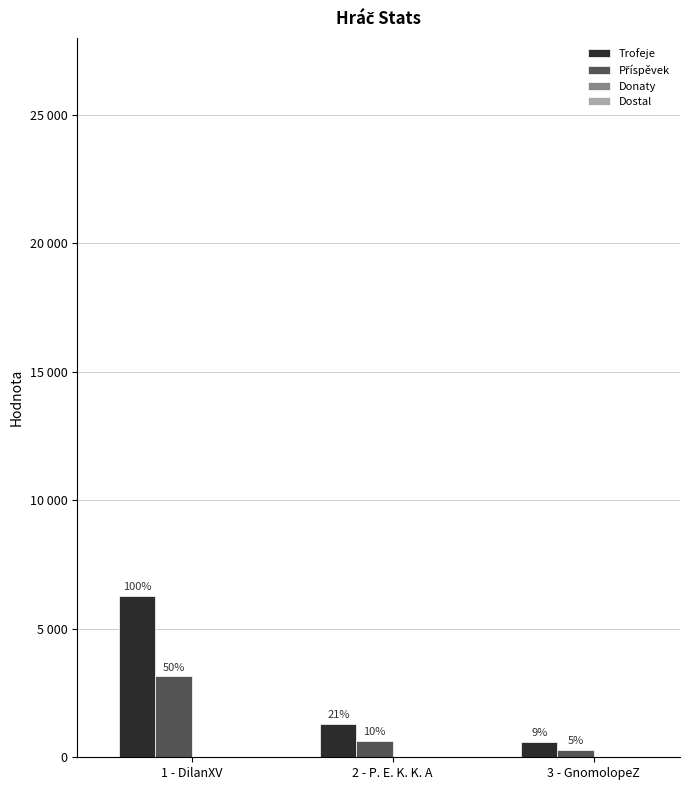

The value of Příspěvek at 3 - GnomolopeZ is 387. True or false?

False